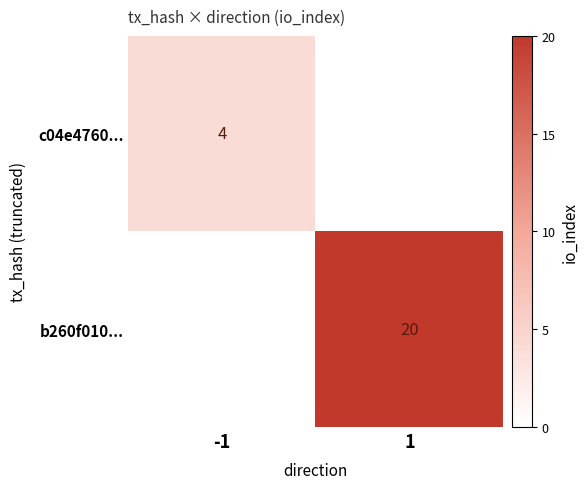

Is it true that c04e4760... equals 4 at -1?

True